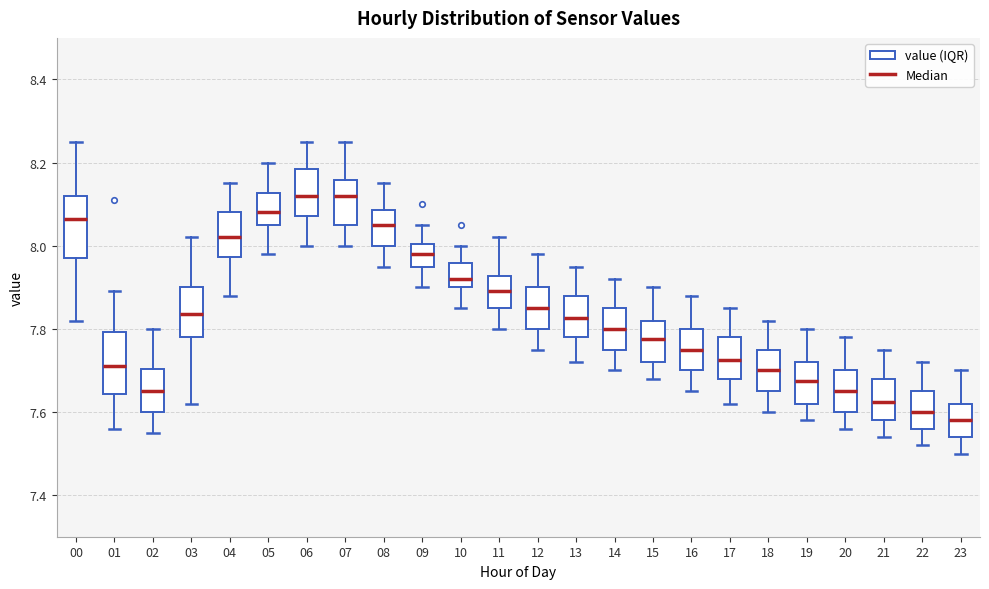

Where does the lower whisker of the box at x = 06 end on the y-axis? The values are not printed on the chart, so give them approximately, as read against the axis.

8.00